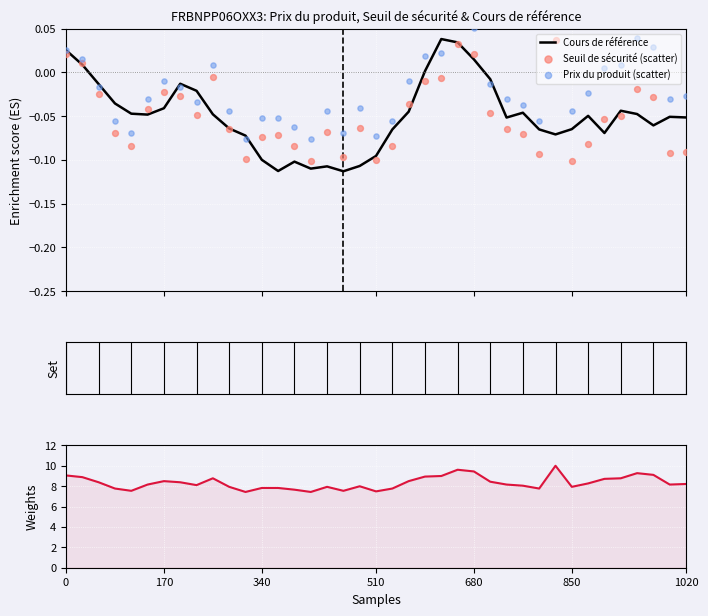

Is the value of Cours de référence at 27 greater than the value of Prix du produit (scatter) at 16?

No